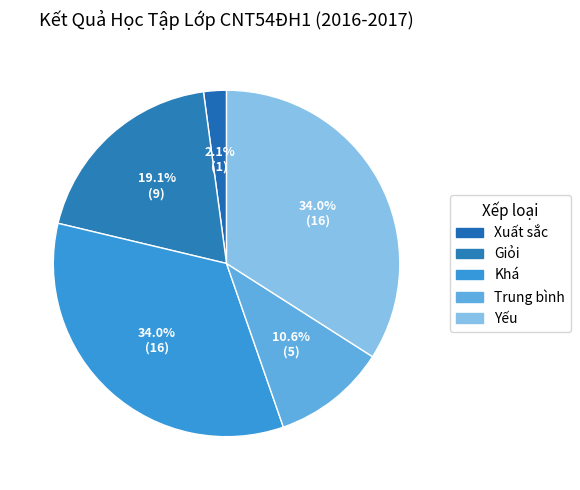

True or false: Trung bình accounts for 21% of the total.

False